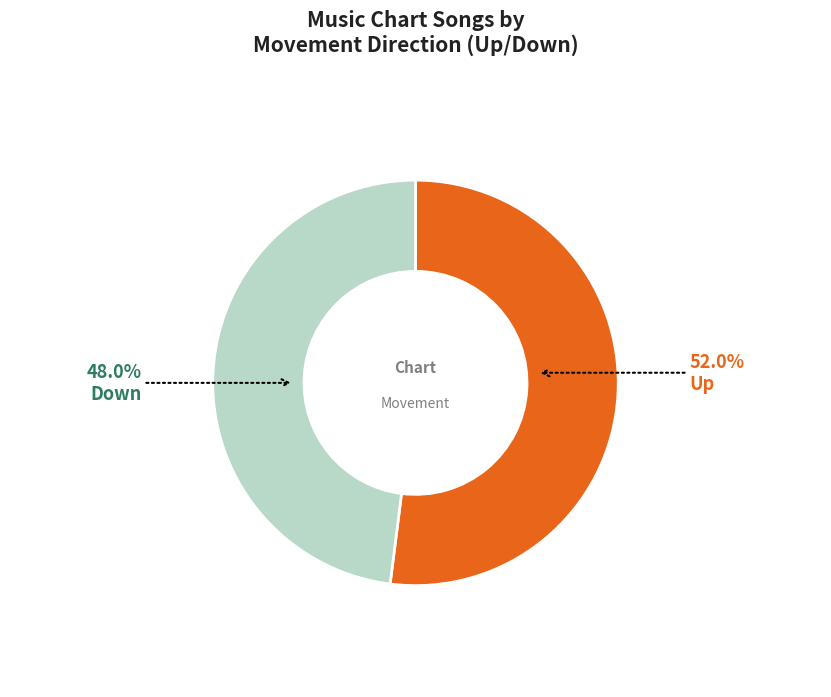

Which slice represents more than half of the pie?

Up